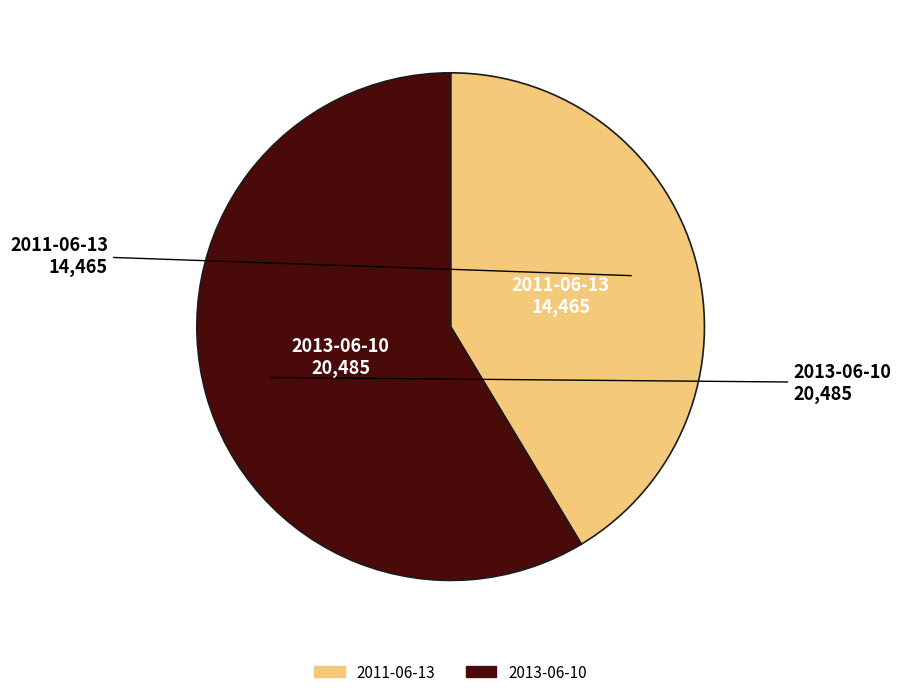

Which slice is the smallest?

2011-06-13